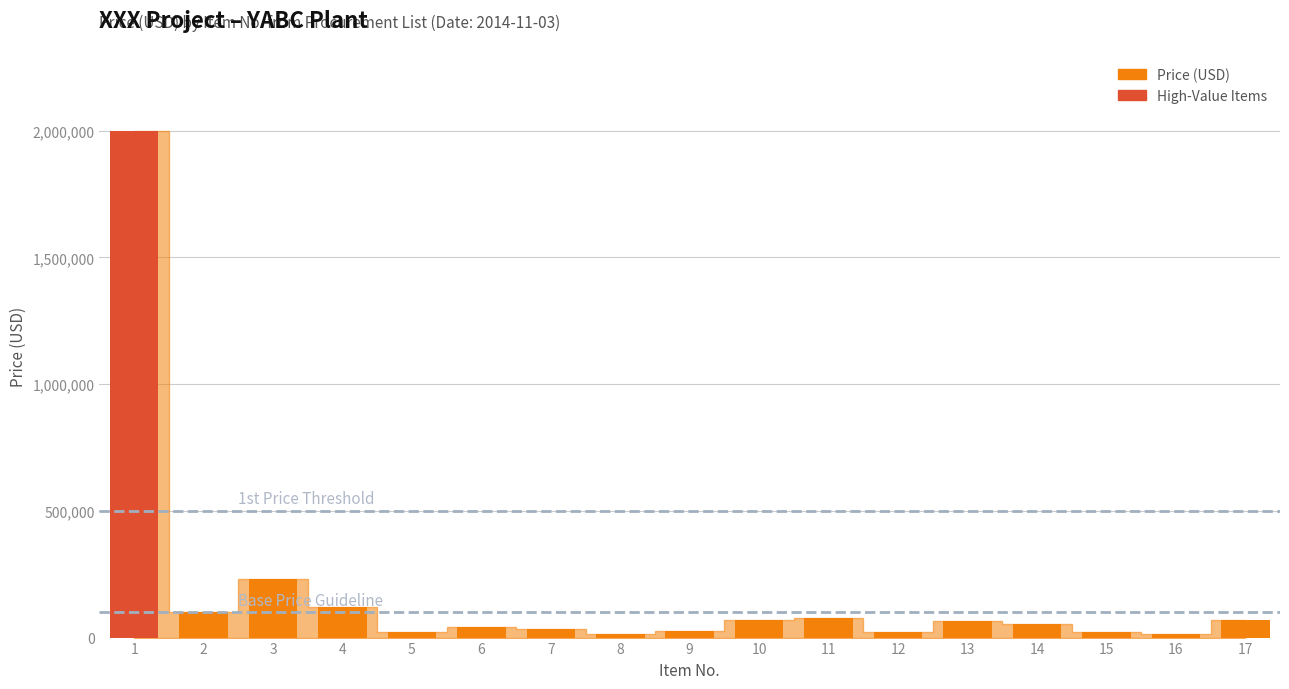

What is the difference between the values at 13 and 2?

35000